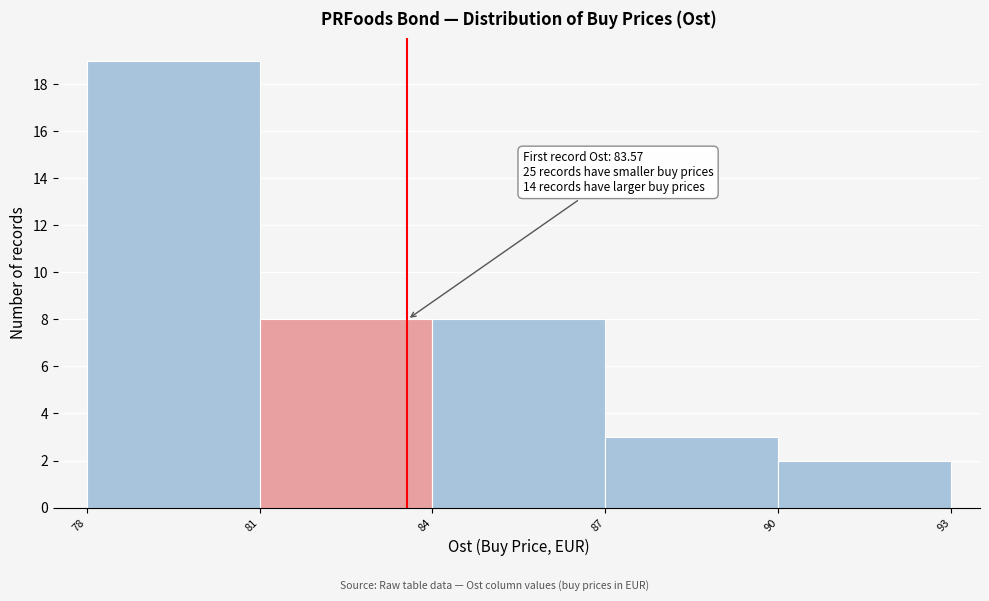

Over which range of the x-axis is the bar tallest?

78 to 81